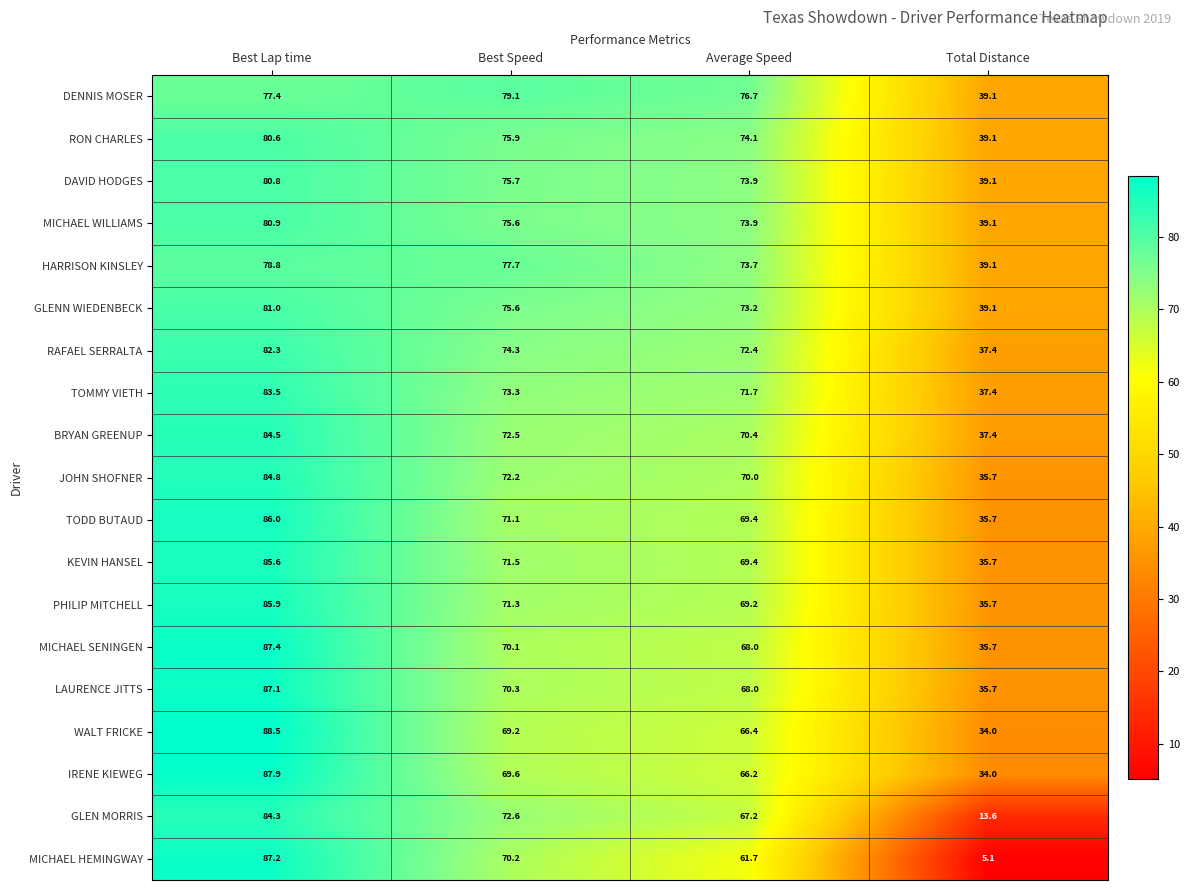

The value of TOMMY VIETH at Best Speed is 112.1. True or false?

False